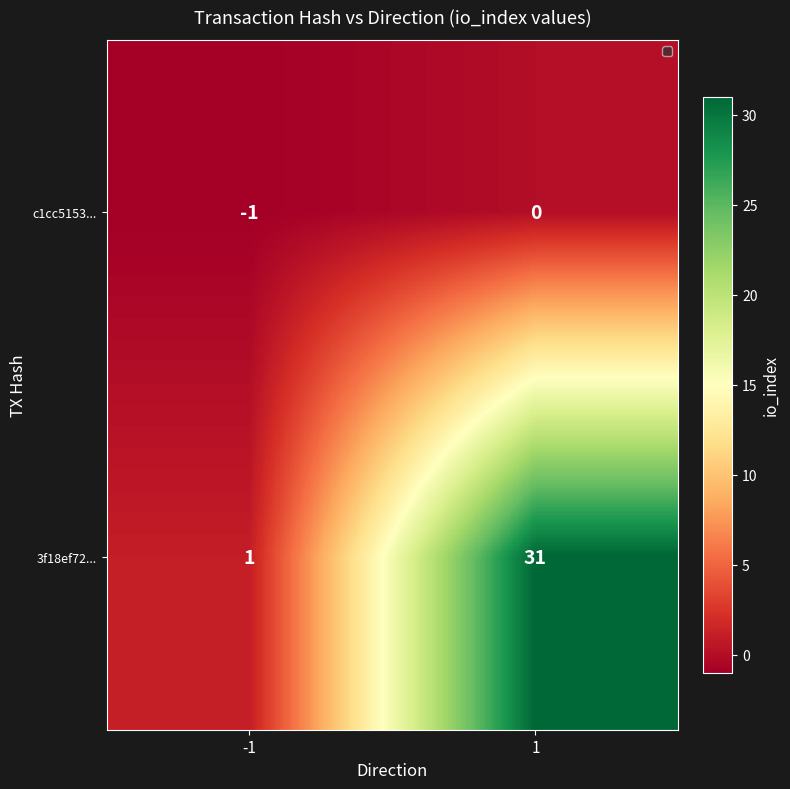

What value does the 3f18ef72... series have at 1, to the nearest 5?

30